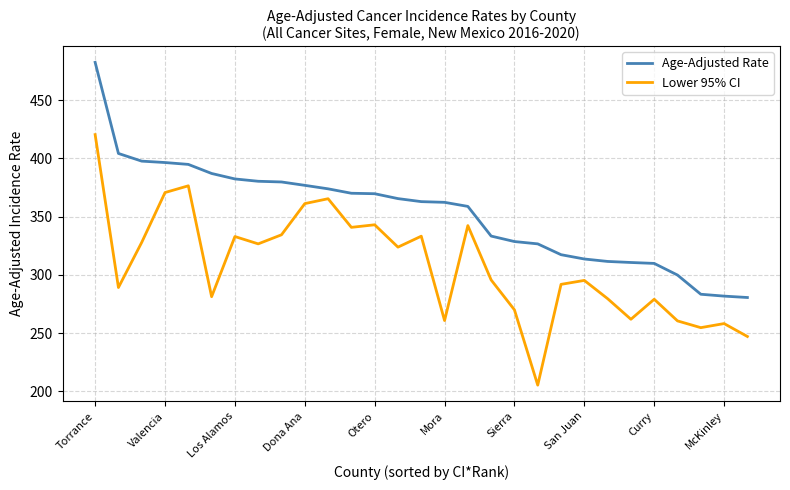

What is the smallest value displayed?

205.2